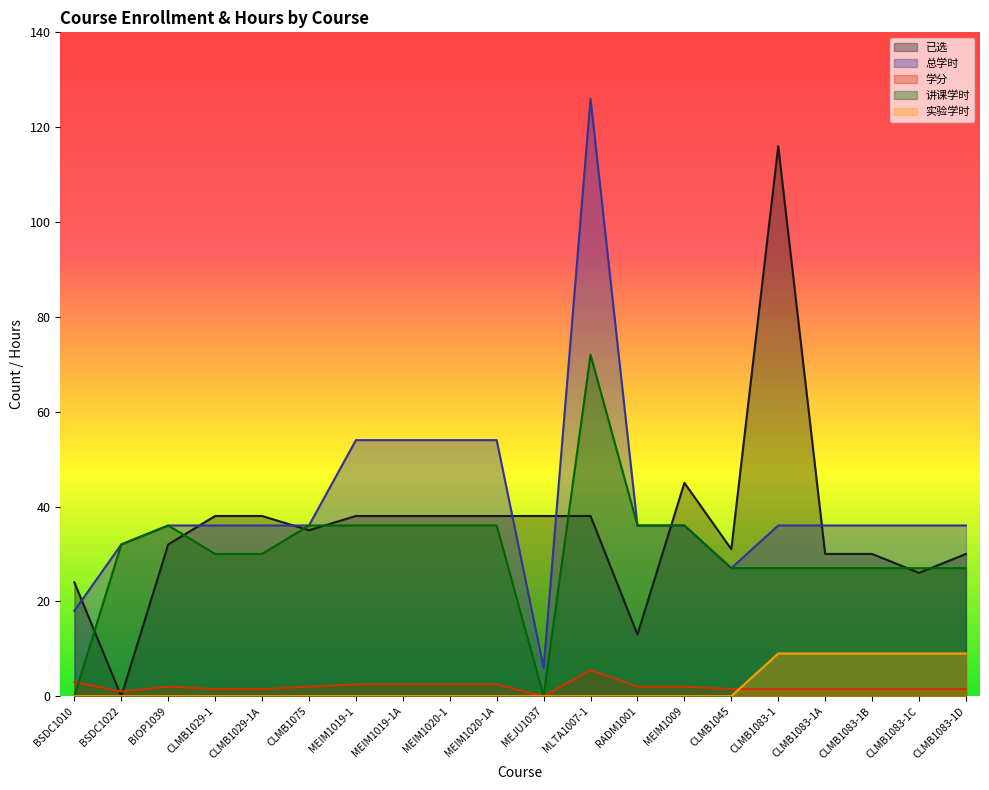

What position from the left is BSDC1022?

2